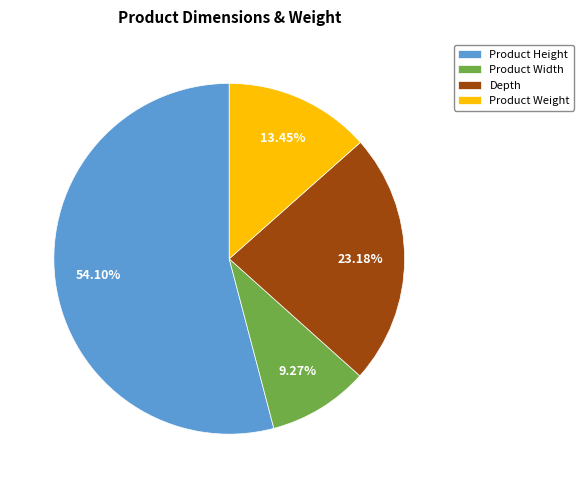

The Product Height slice represents 54% of the pie. True or false?

True